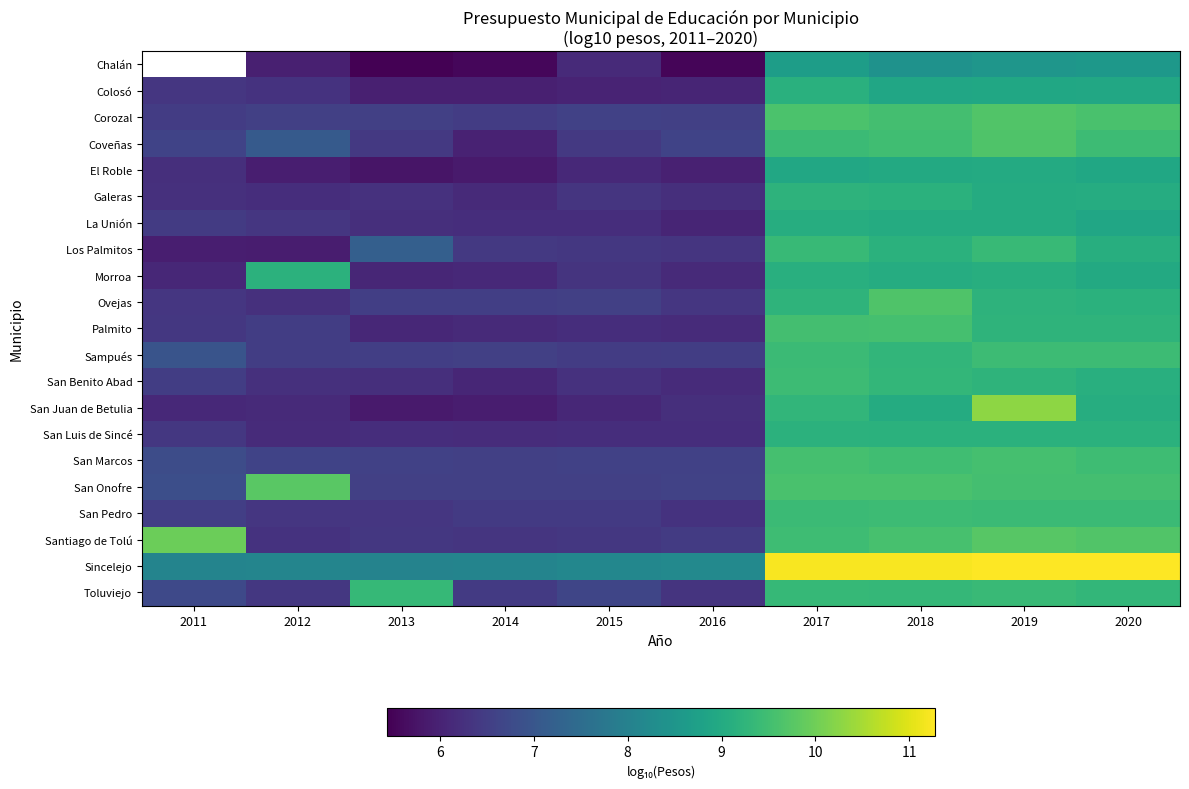

Between 2011 and 2012, which series saw the biggest shift?

Santiago de Tolú